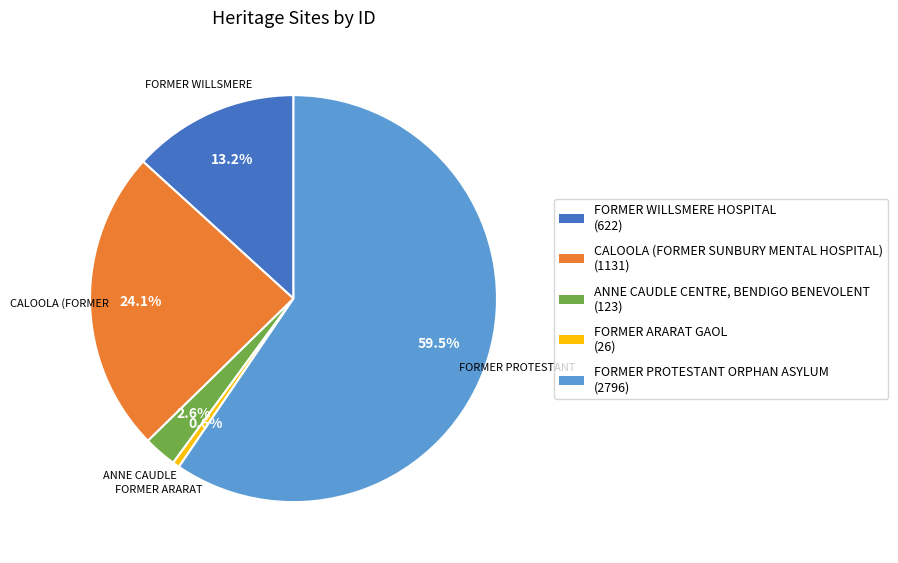

True or false: CALOOLA (FORMER SUNBURY MENTAL HOSPITAL) accounts for 24% of the total.

True